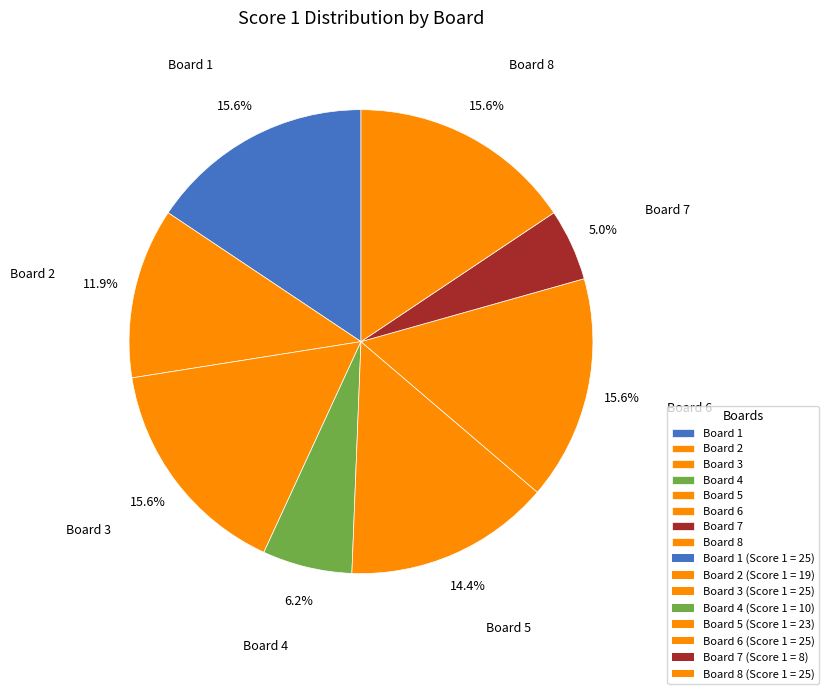

Is there any slice that represents more than half of the pie?

No